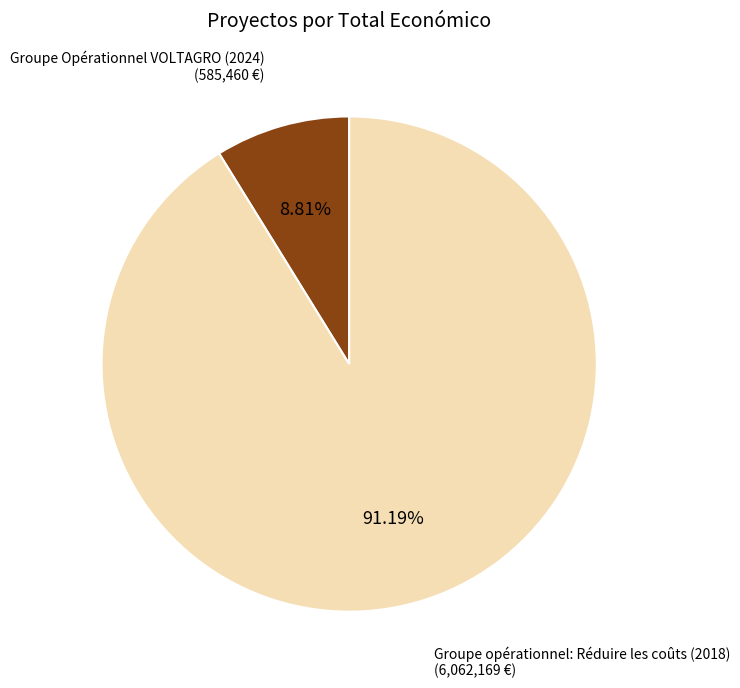

To the nearest percent, what is the average slice percentage?

50%